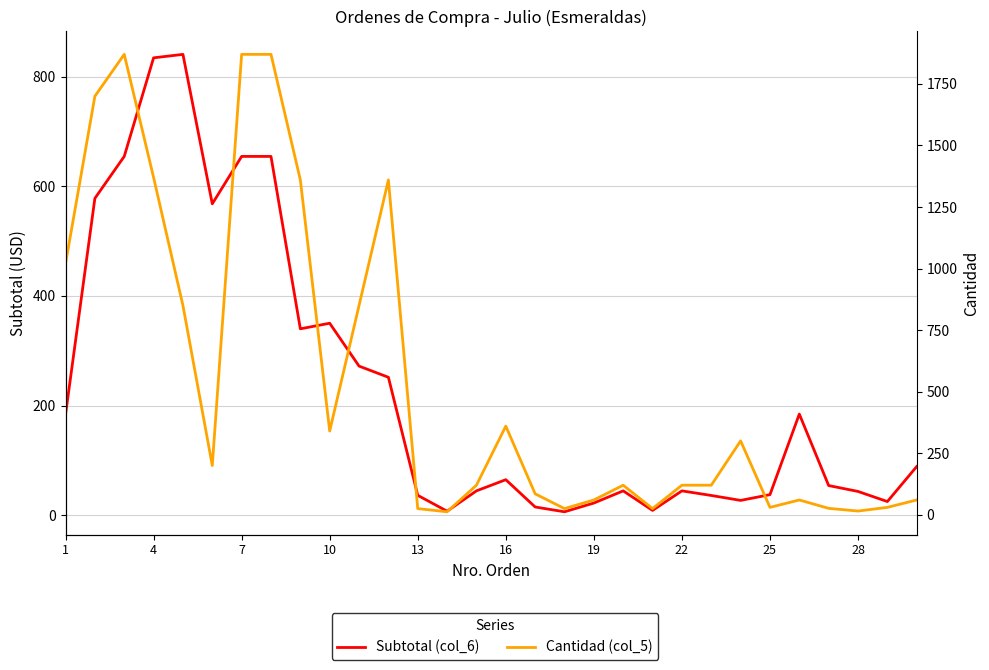

Rank the series at 28 from lowest to highest value.

Cantidad (col_5), Subtotal (col_6)